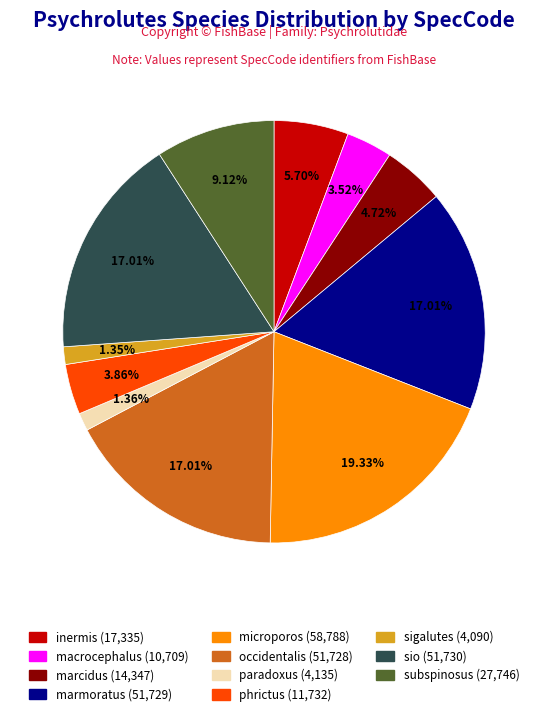

Which slice is the largest?

microporos